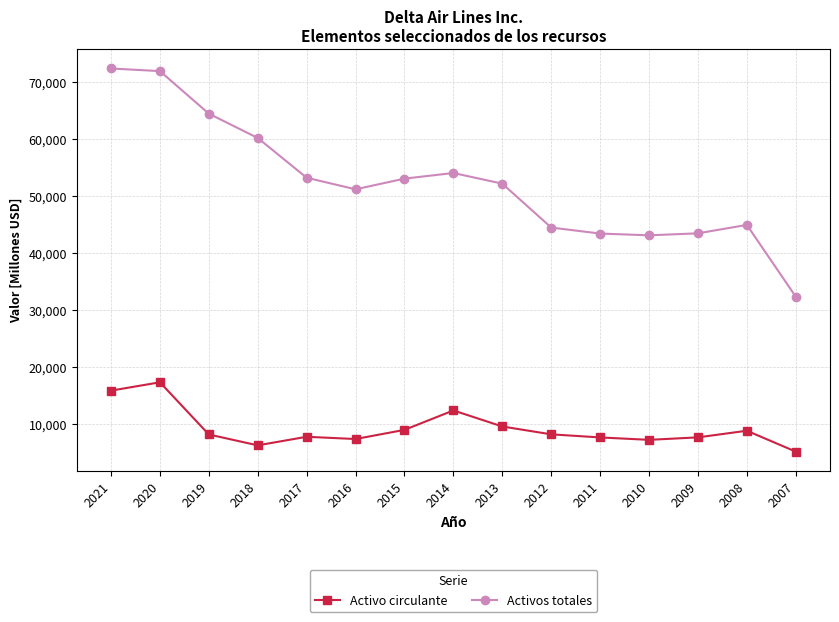

At which label is Activo circulante closest to 11322?

2014